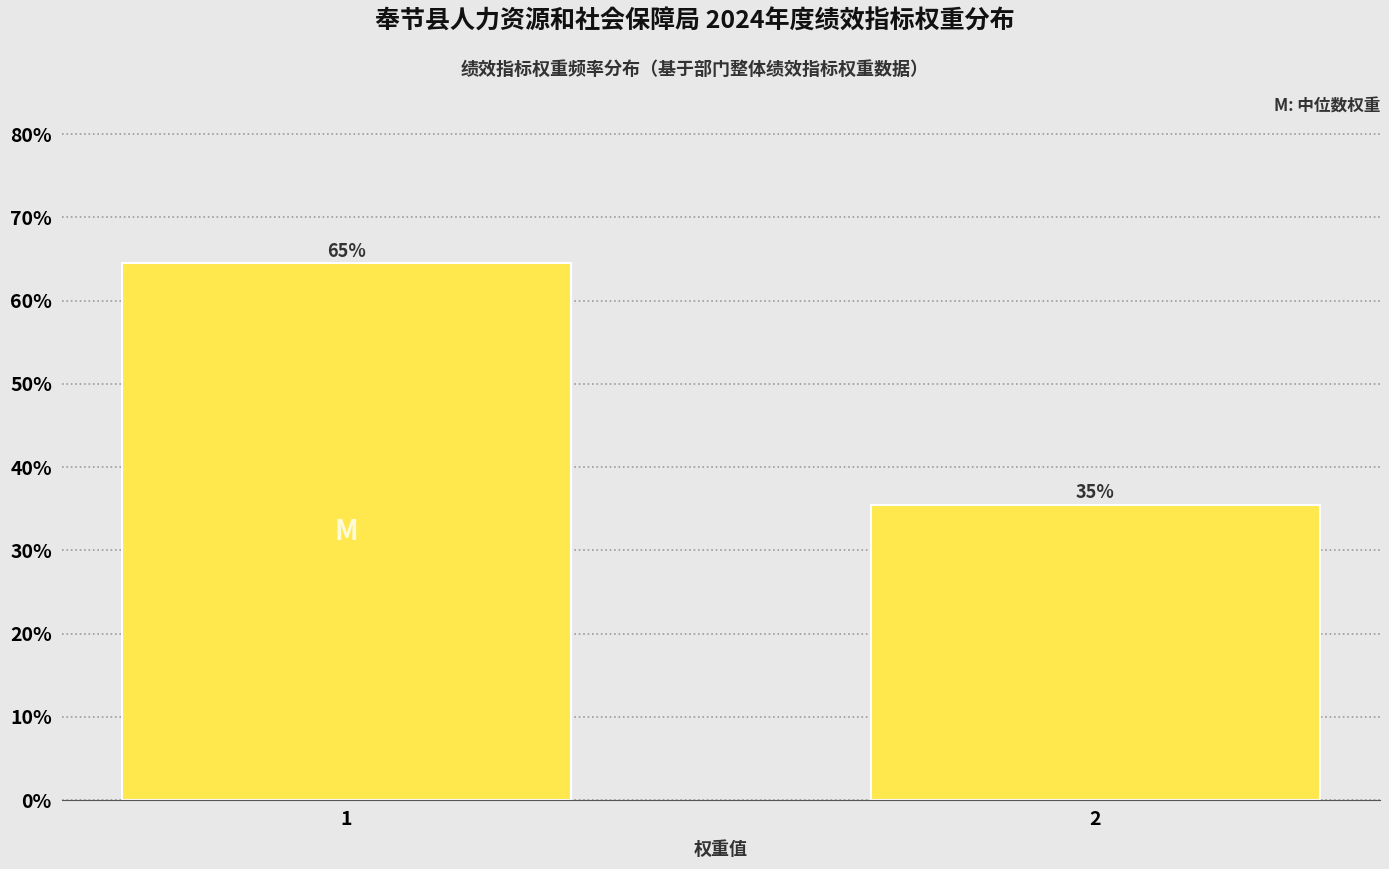

How many bars are there in total?

2